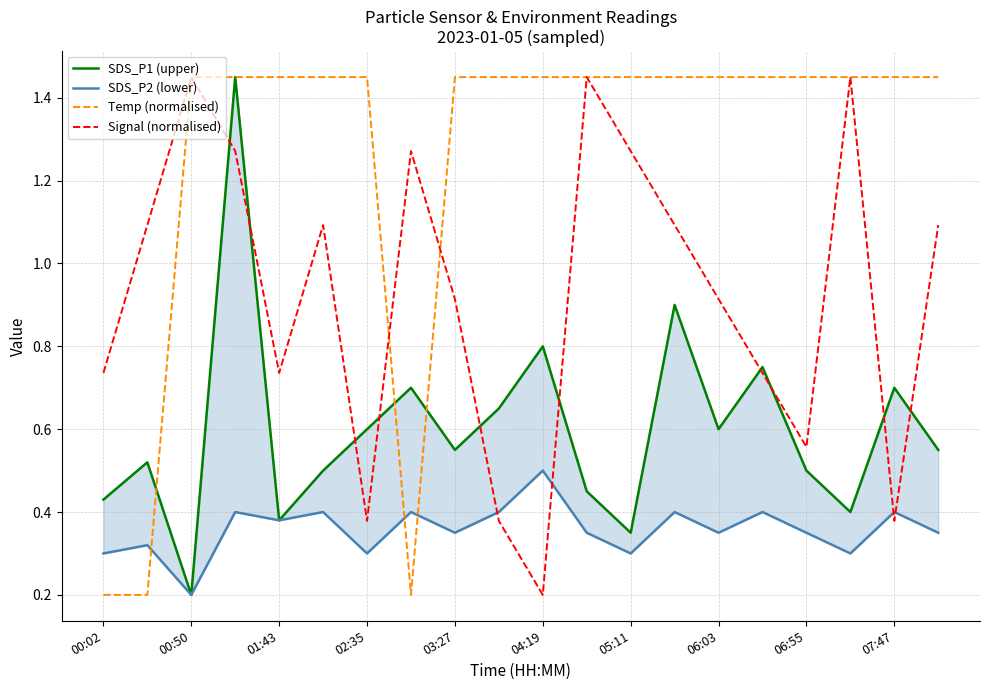

Which category has the lowest value in the Signal (normalised) series?

04:19